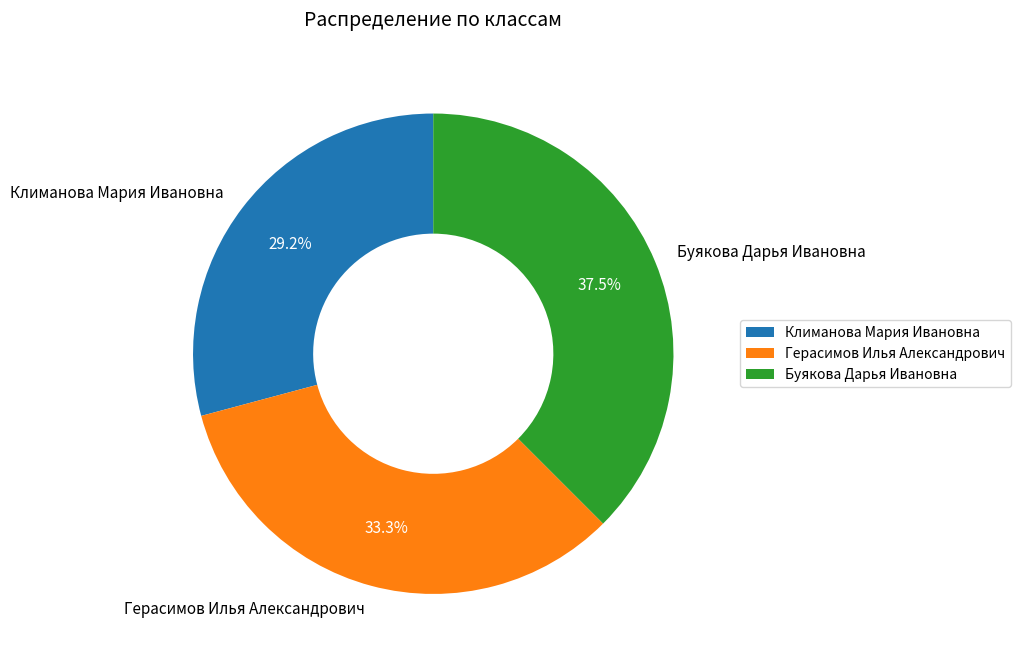

Rank the categories by value from highest to lowest.

Буякова Дарья Ивановна, Герасимов Илья Александрович, Климанова Мария Ивановна